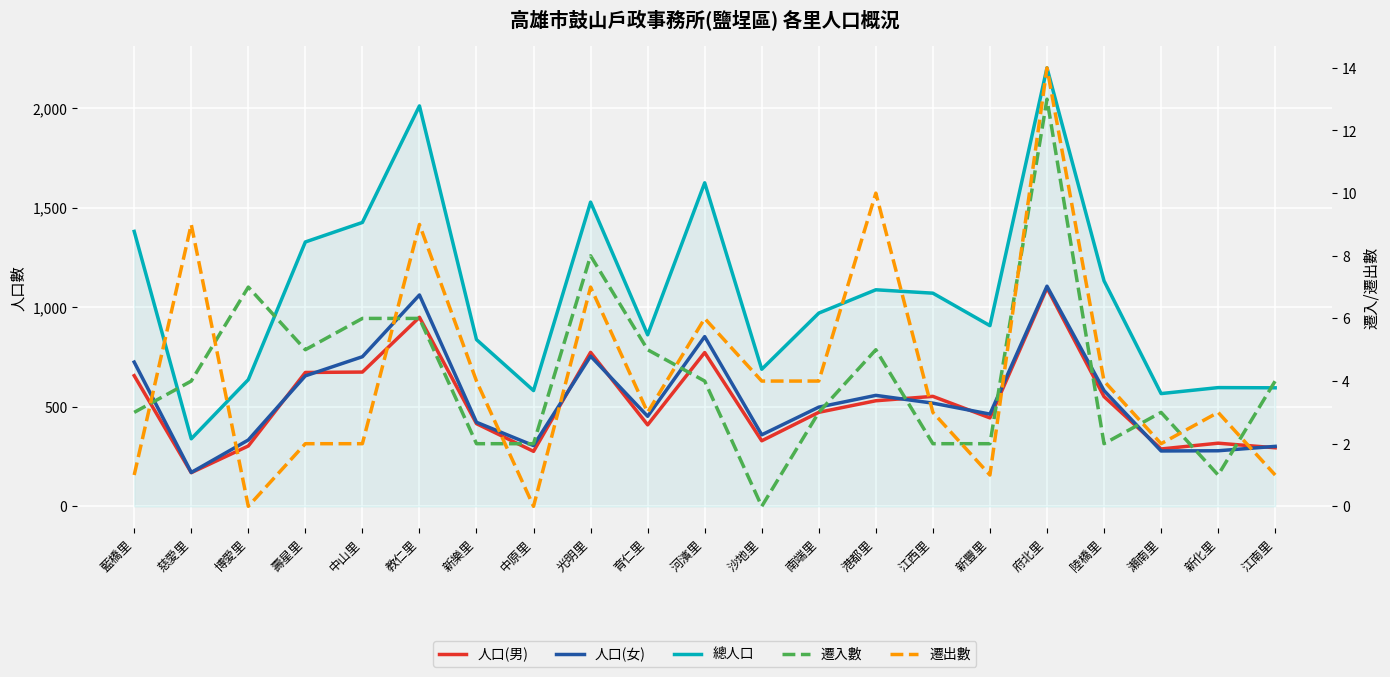

What is the spread (max minus min) of values at 新豐里?

906